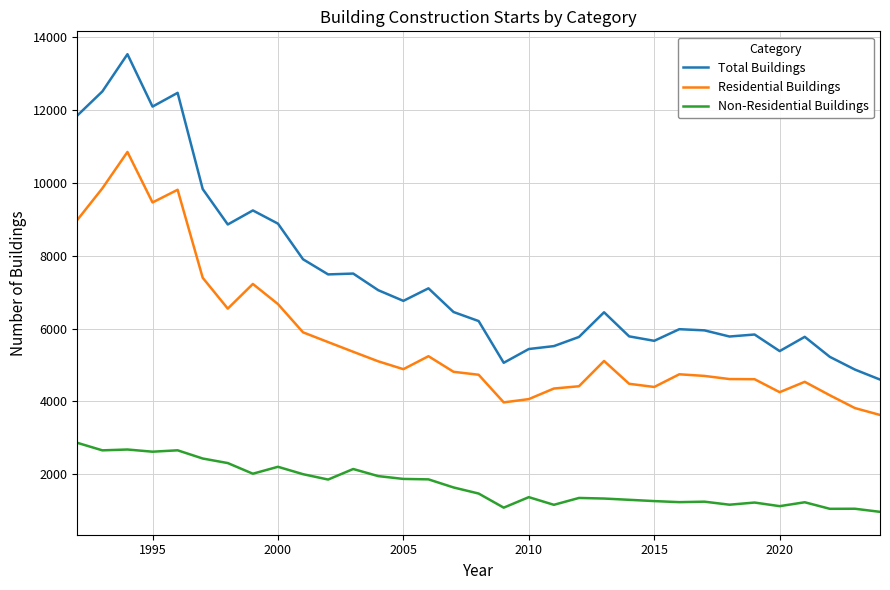

Which series has the largest total across all categories?

Total Buildings